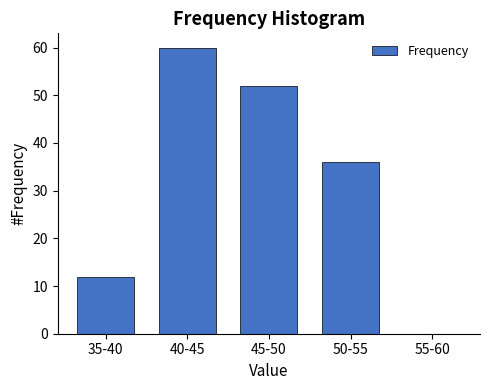

Reading left to right, transcribe all the data shown in this chart.

35-40=12	40-45=60	45-50=52	50-55=36	55-60=0